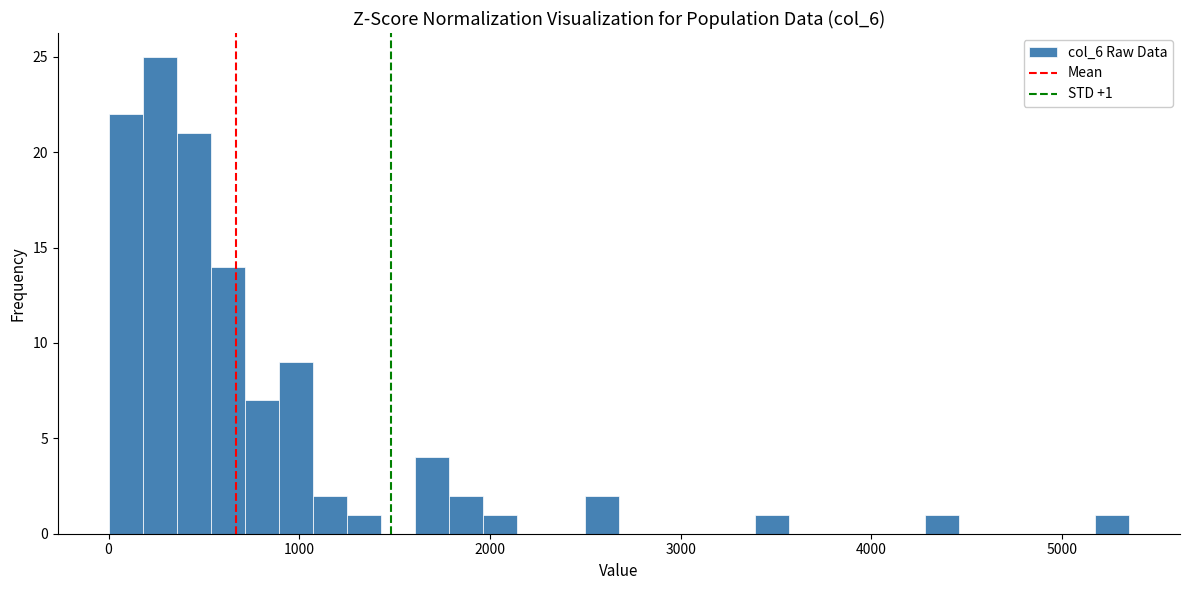

Around what value on the x-axis is the tallest bar? Give the approximate position of its centre, as read against the axis.

300